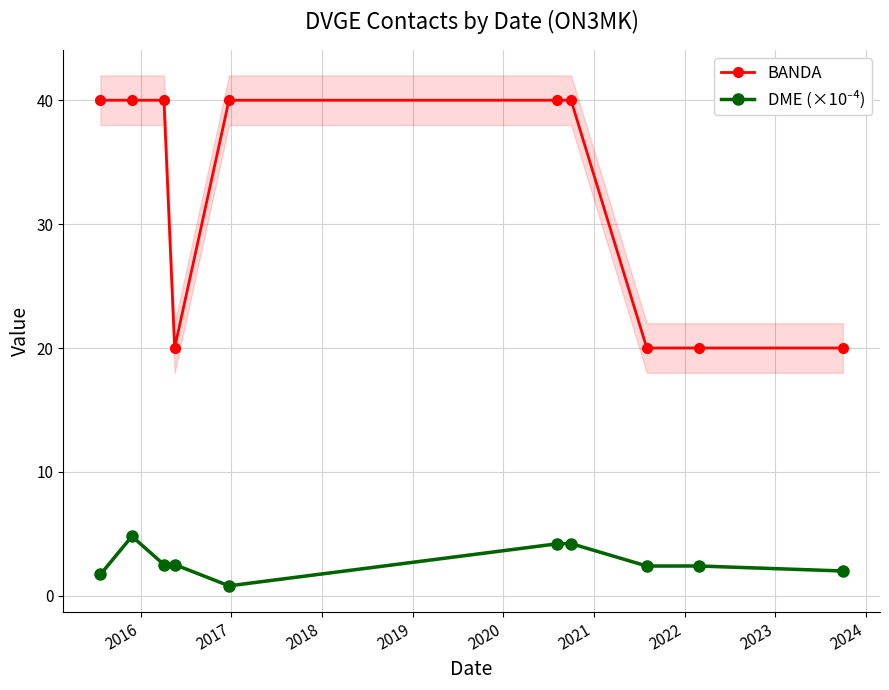

What is the lowest value of the BANDA series?

20.0